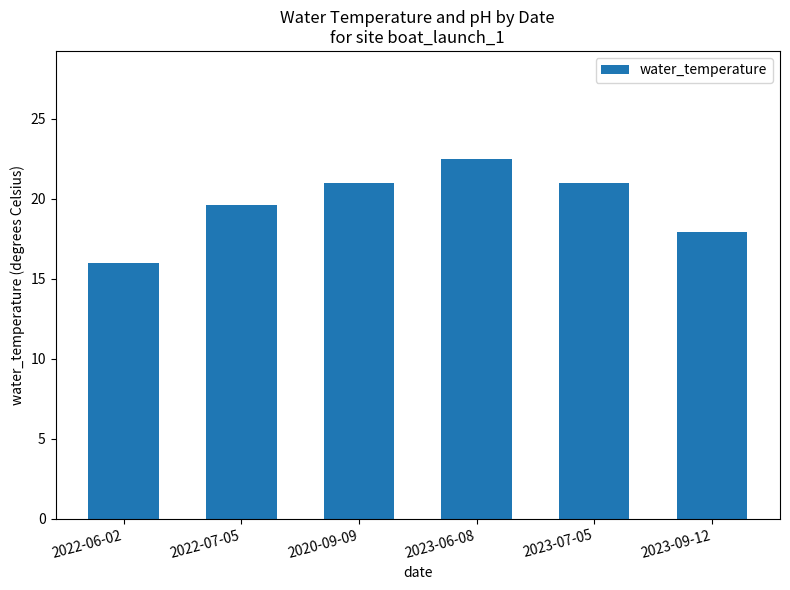

What is the value of the 3rd bar from the left?

21.0